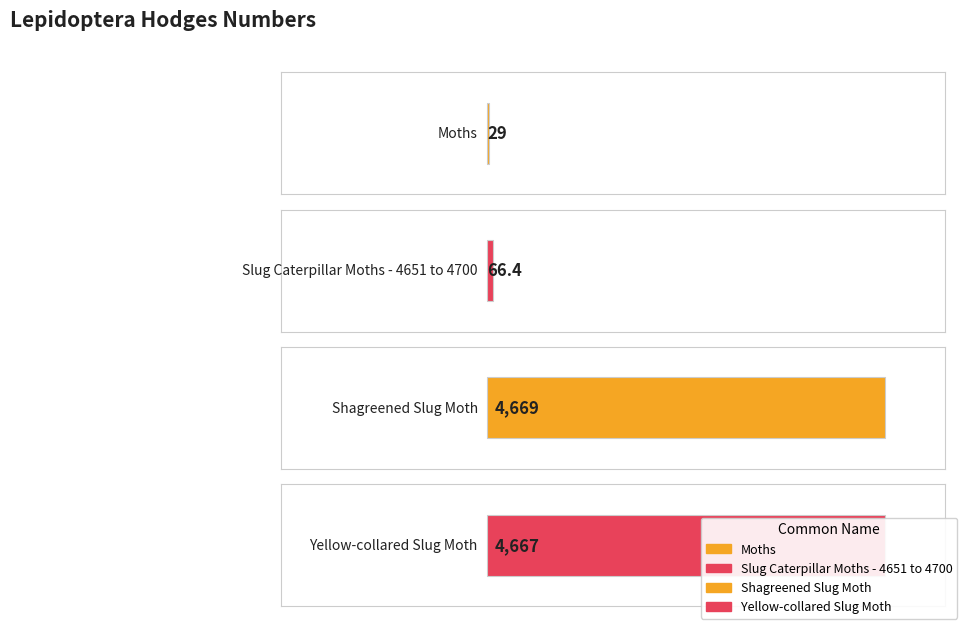

At which label does the data first exceed 4667?

Shagreened Slug Moth